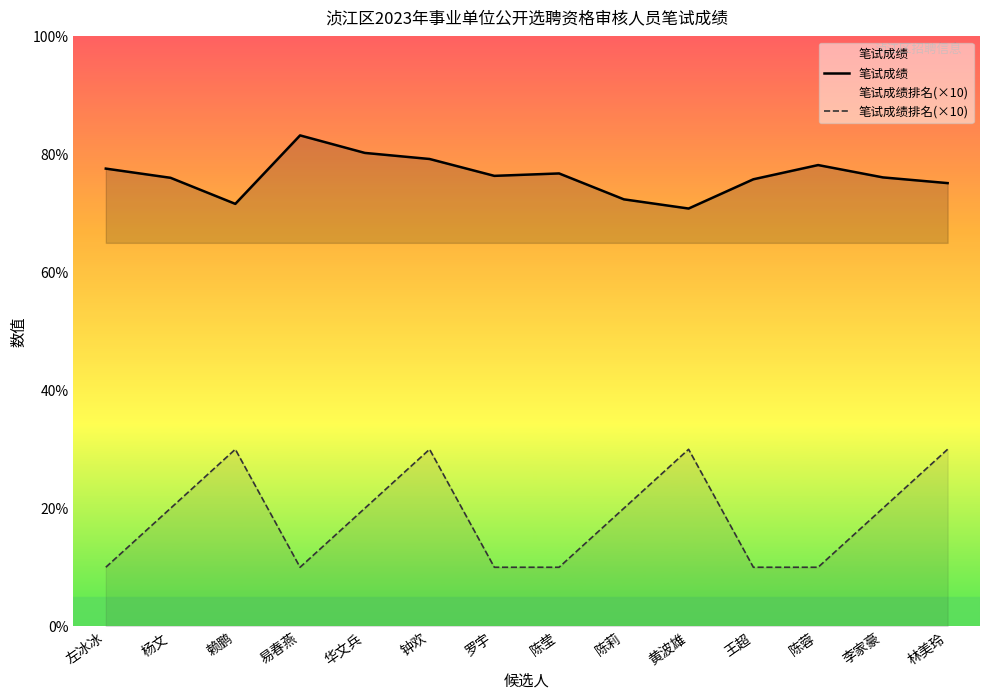

List the labels in order of 笔试成绩排名(×10) value, largest first.

赖鹏, 钟欢, 黄波雄, 林美玲, 杨文, 华文兵, 陈莉, 李家豪, 左冰冰, 易春燕, 罗宇, 陈莹, 王超, 陈蓉